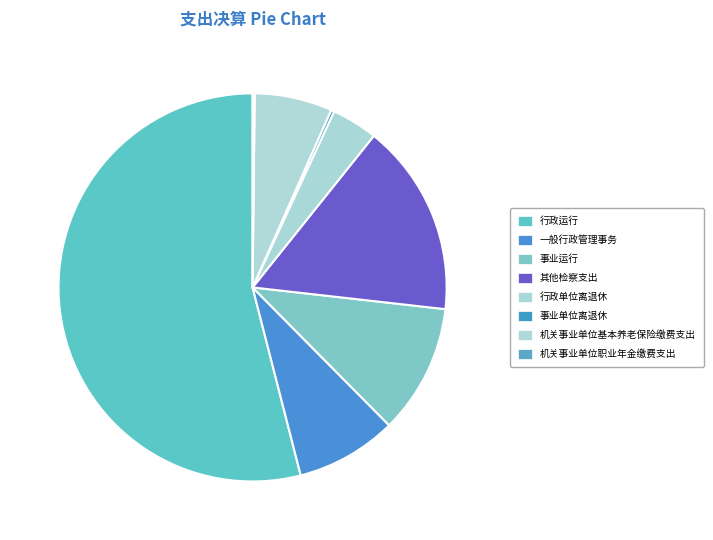

To the nearest percent, what is the difference between the 事业运行 and 其他检察支出 slice percentages?

5%